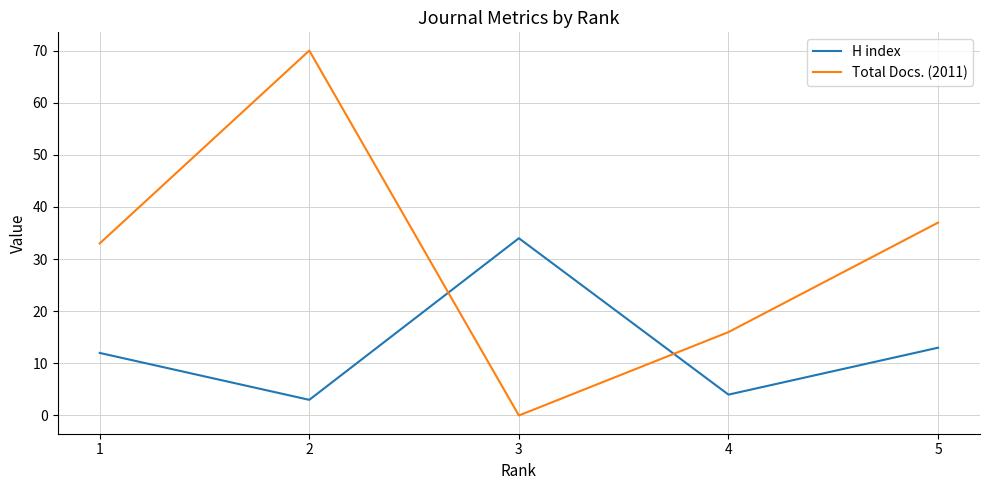

At which label is H index closest to 18?

5